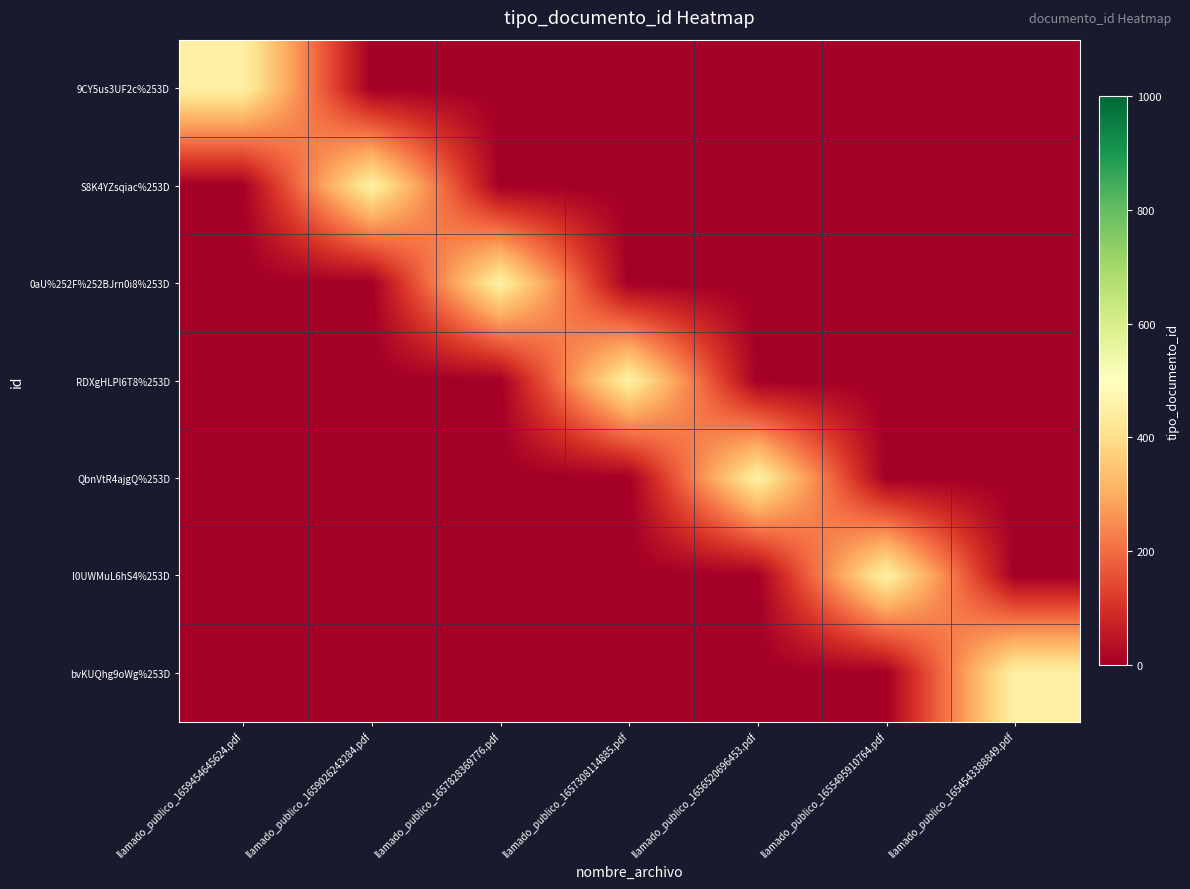

At how many categories does at least one series exceed 113?

7